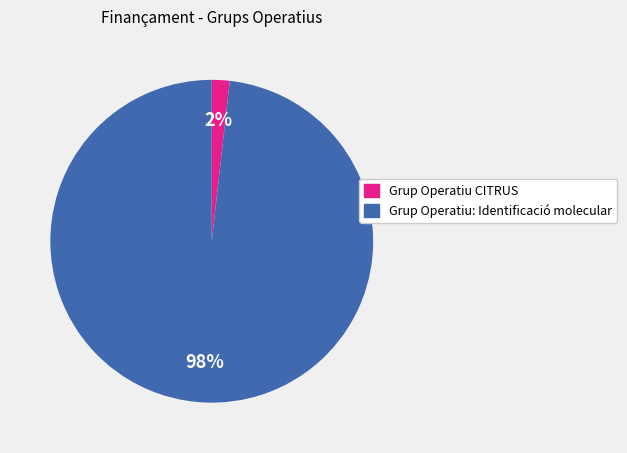

What is the largest slice in the pie chart?

Grup Operatiu: Identificació molecular